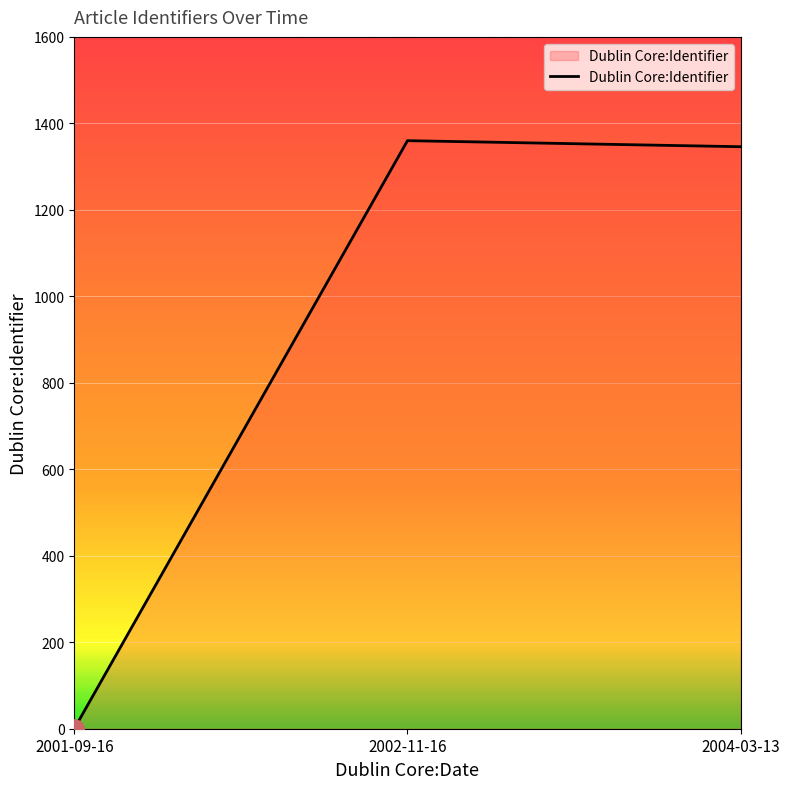

What is the change in value from 2002-11-16 to 2004-03-13?

-14